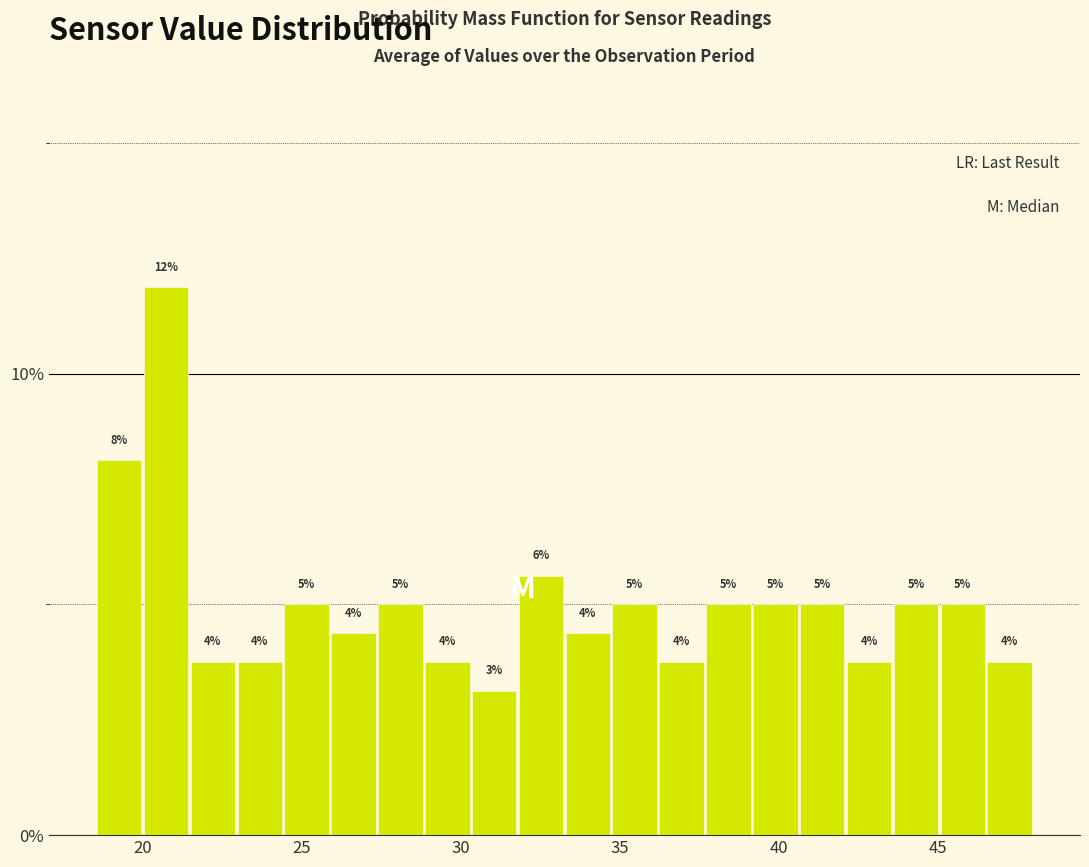

Read against the x-axis, roughly where is the centre of the tallest bar?

20.5